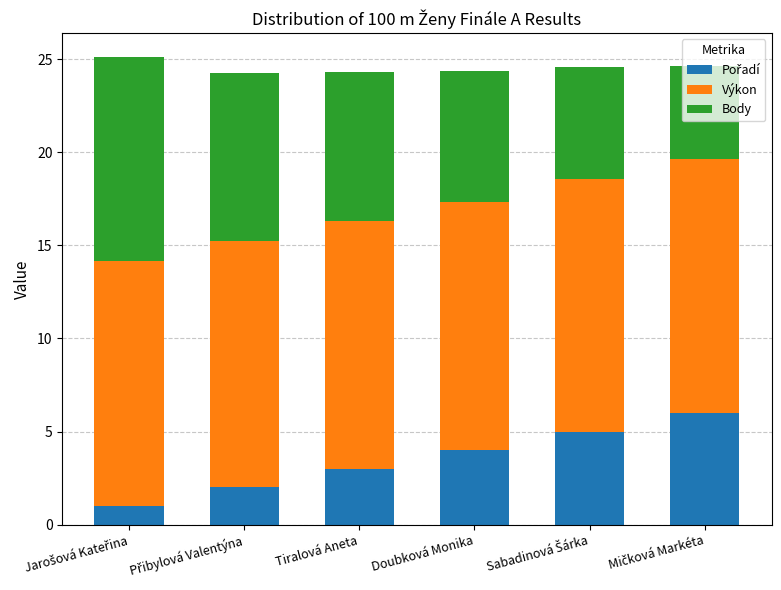

Count the Výkon values in the range 13 to 14.

6